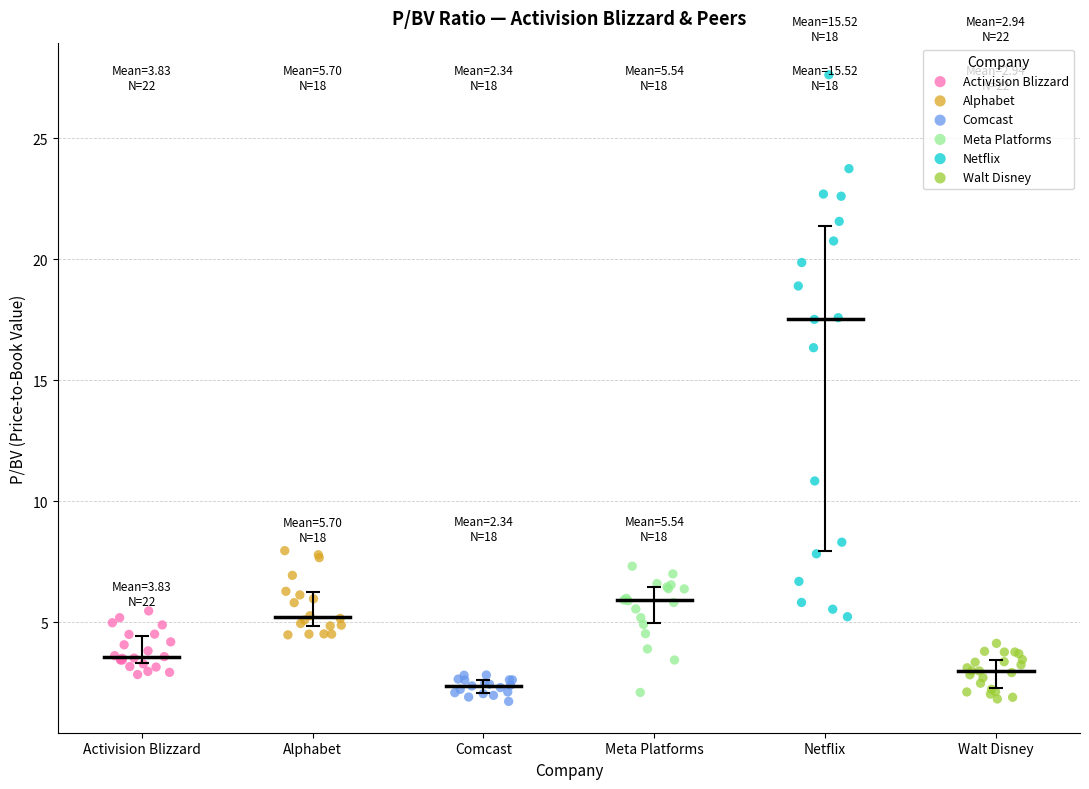

Which series reaches the maximum Y coordinate?

Netflix